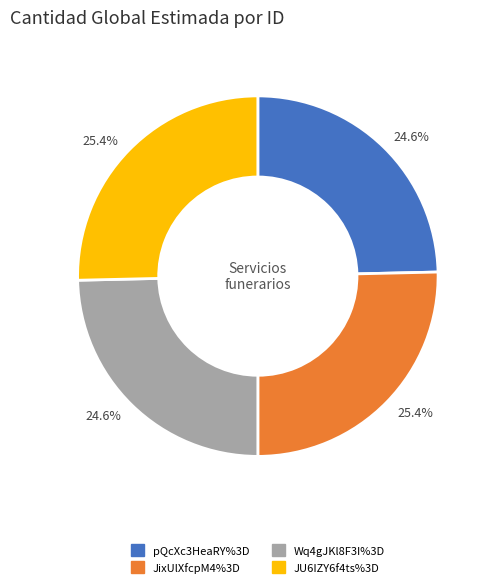

What is the total percentage of JixUlXfcpM4%3D and pQcXc3HeaRY%3D?

50.0%